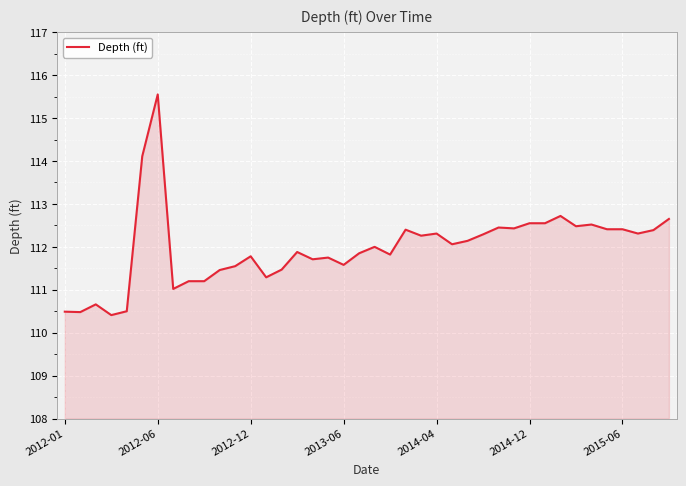

What is the smallest value displayed?

110.4